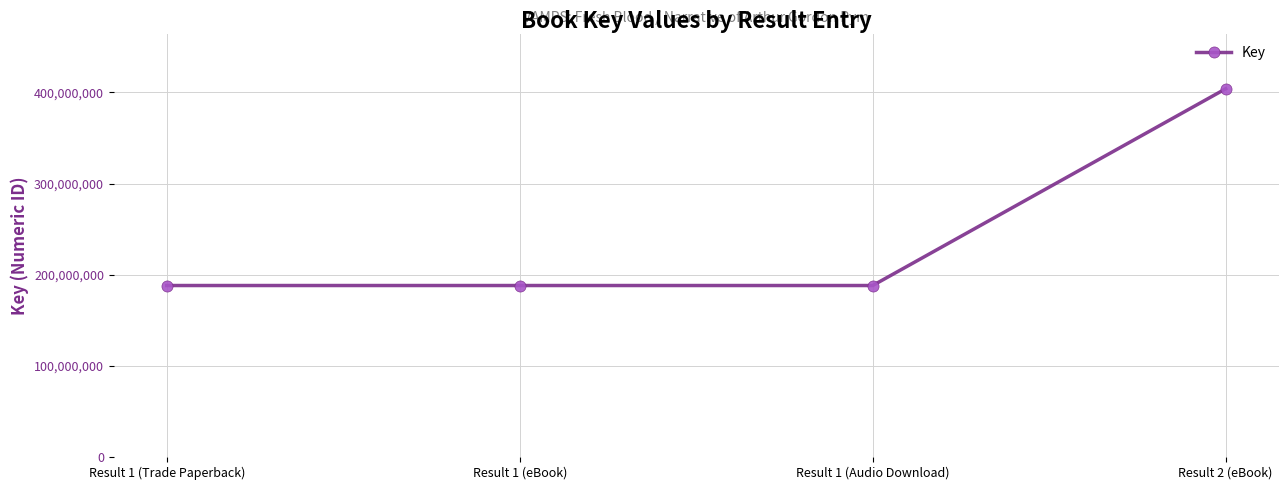

What is the smallest value displayed?

188184391